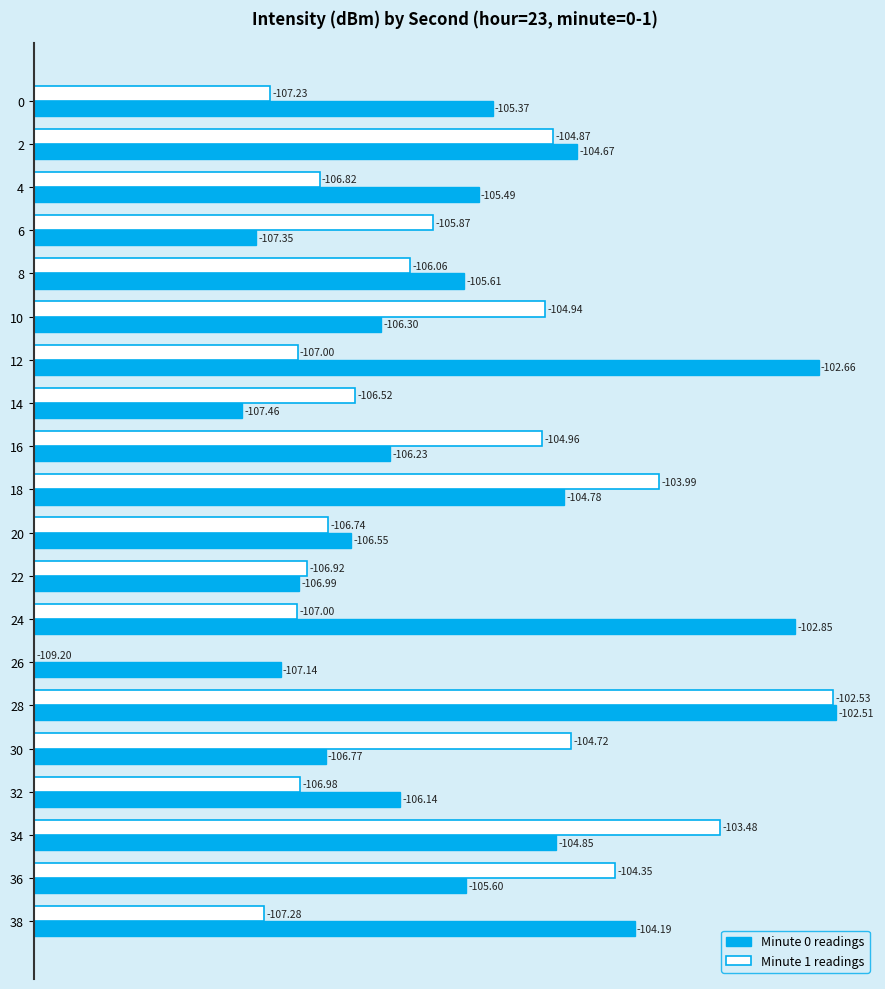

What is the difference between the second highest and minimum values in the Minute 1 readings series?

5.7